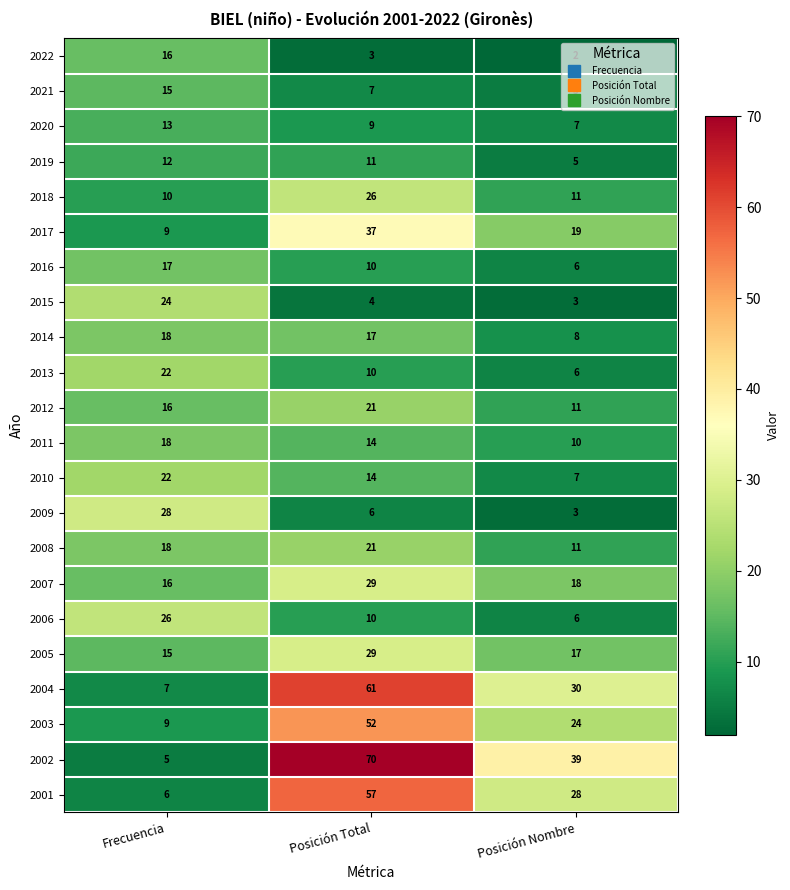

What is the lowest value of the 2014 series?

8